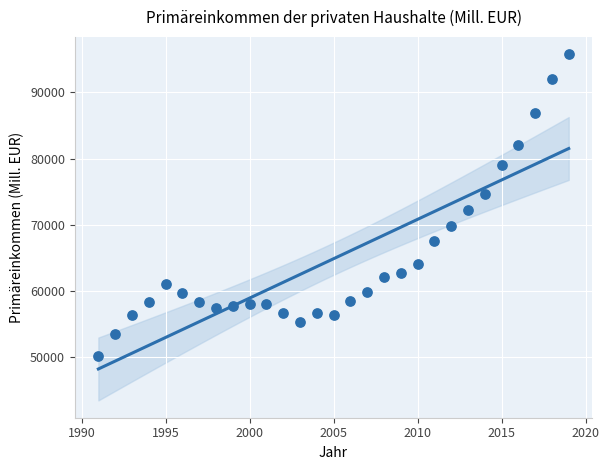

What Y value in the scatter plot is closest to 72963?

72230.5